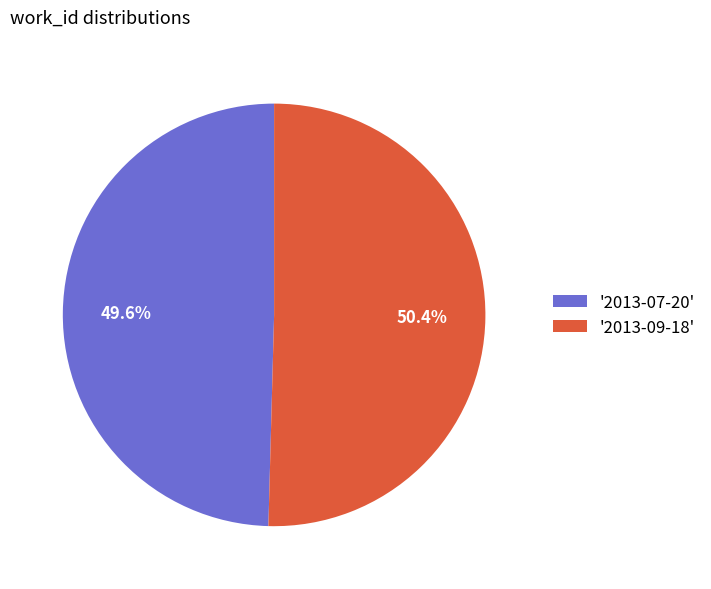

Does any single category account for the majority?

Yes